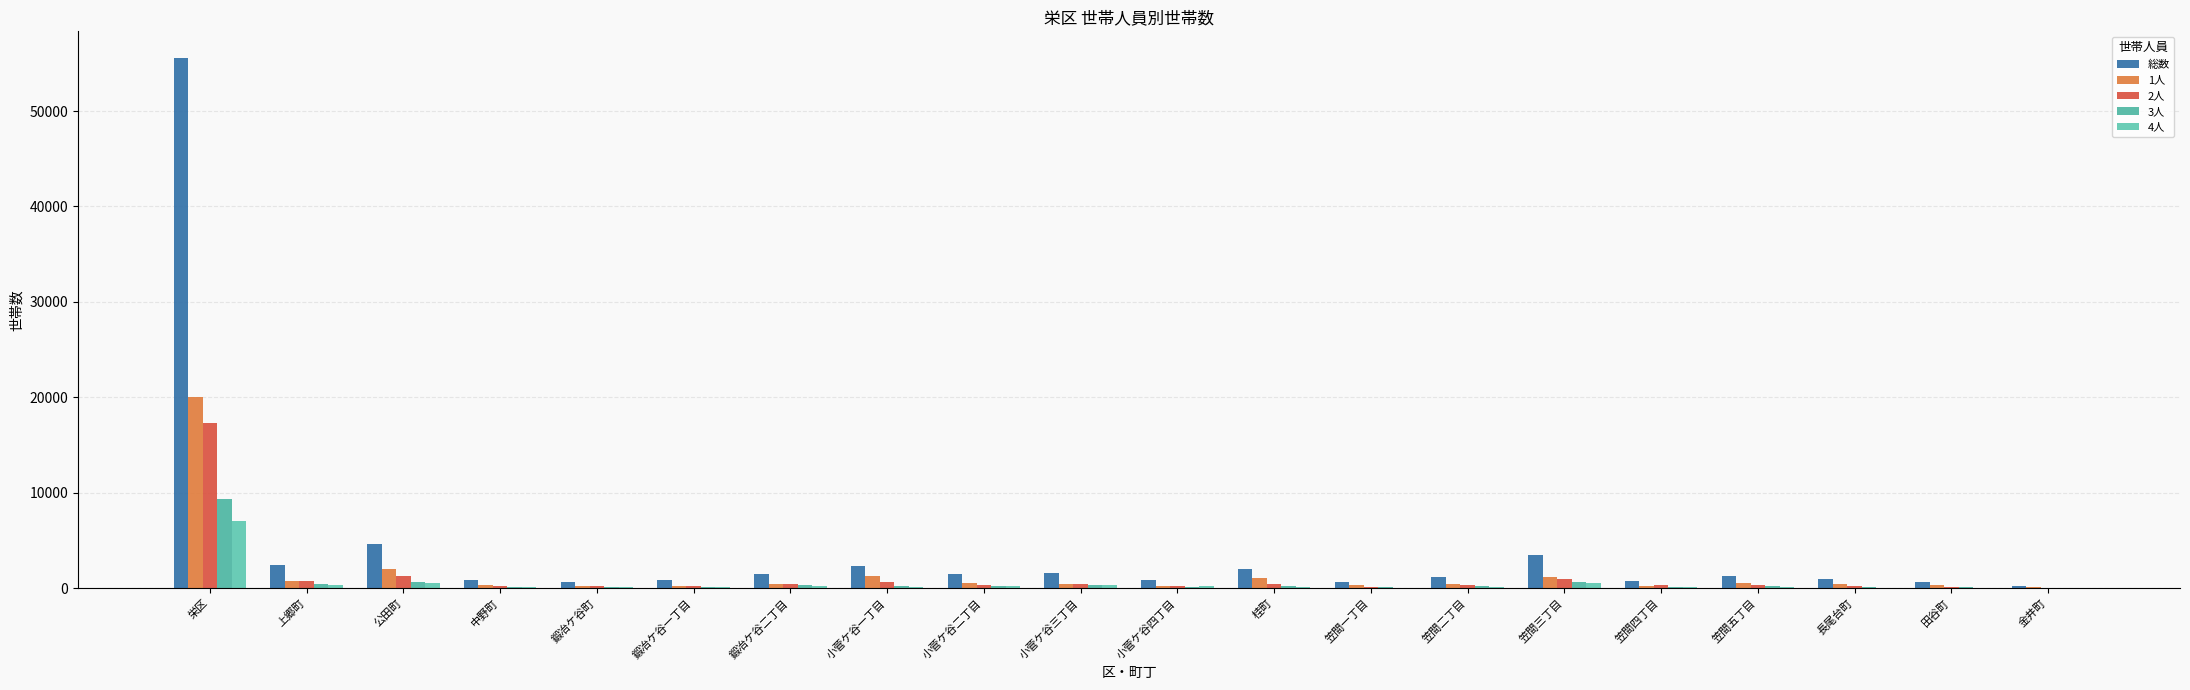

What is the total value across all series at 中野町?

1777